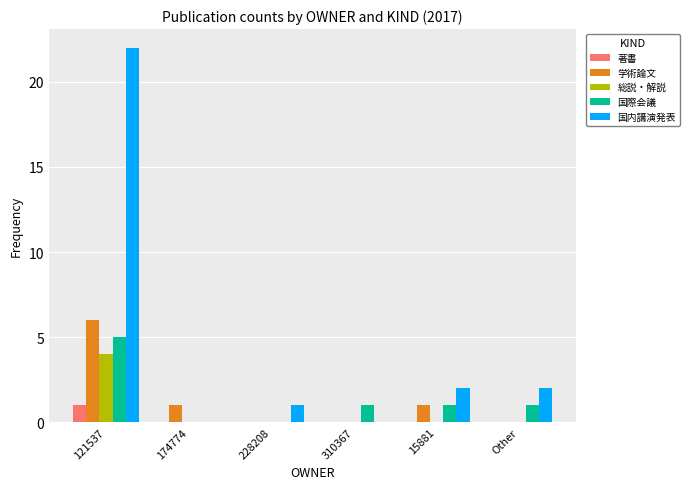

Reading left to right, list all the values displayed in this chart.

著書: 121537=1	174774=0	228208=0	310367=0	15881=0	Other=0
学術論文: 121537=6	174774=1	228208=0	310367=0	15881=1	Other=0
総説・解説: 121537=4	174774=0	228208=0	310367=0	15881=0	Other=0
国際会議: 121537=5	174774=0	228208=0	310367=1	15881=1	Other=1
国内講演発表: 121537=22	174774=0	228208=1	310367=0	15881=2	Other=2